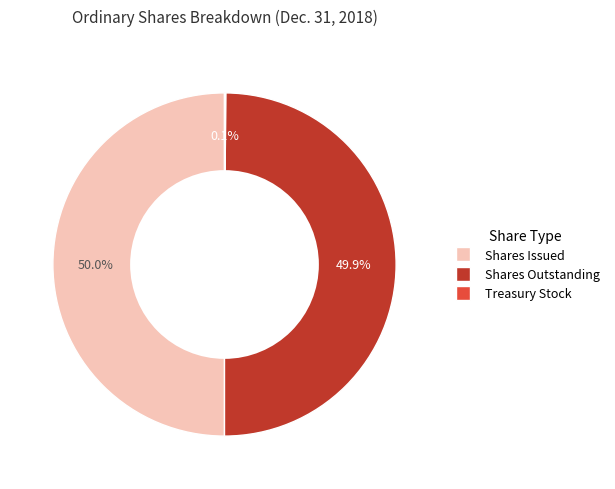

Count the number of slices in the pie.

3